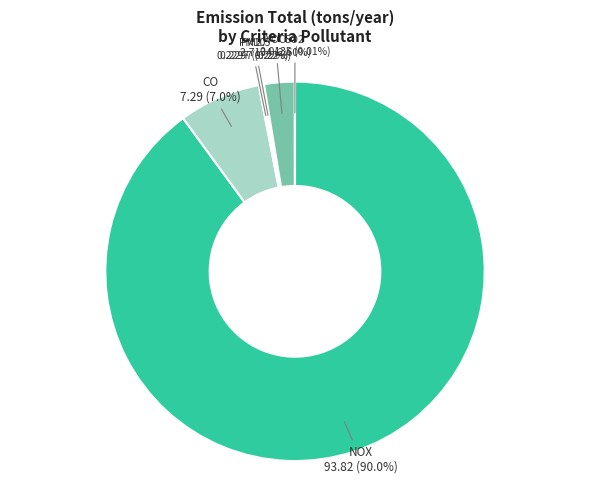

Which slice is the largest?

NOX